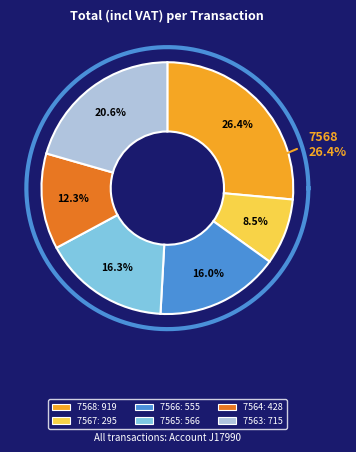

What is the change in value from 9941407567 to 9941407564?

+132.7